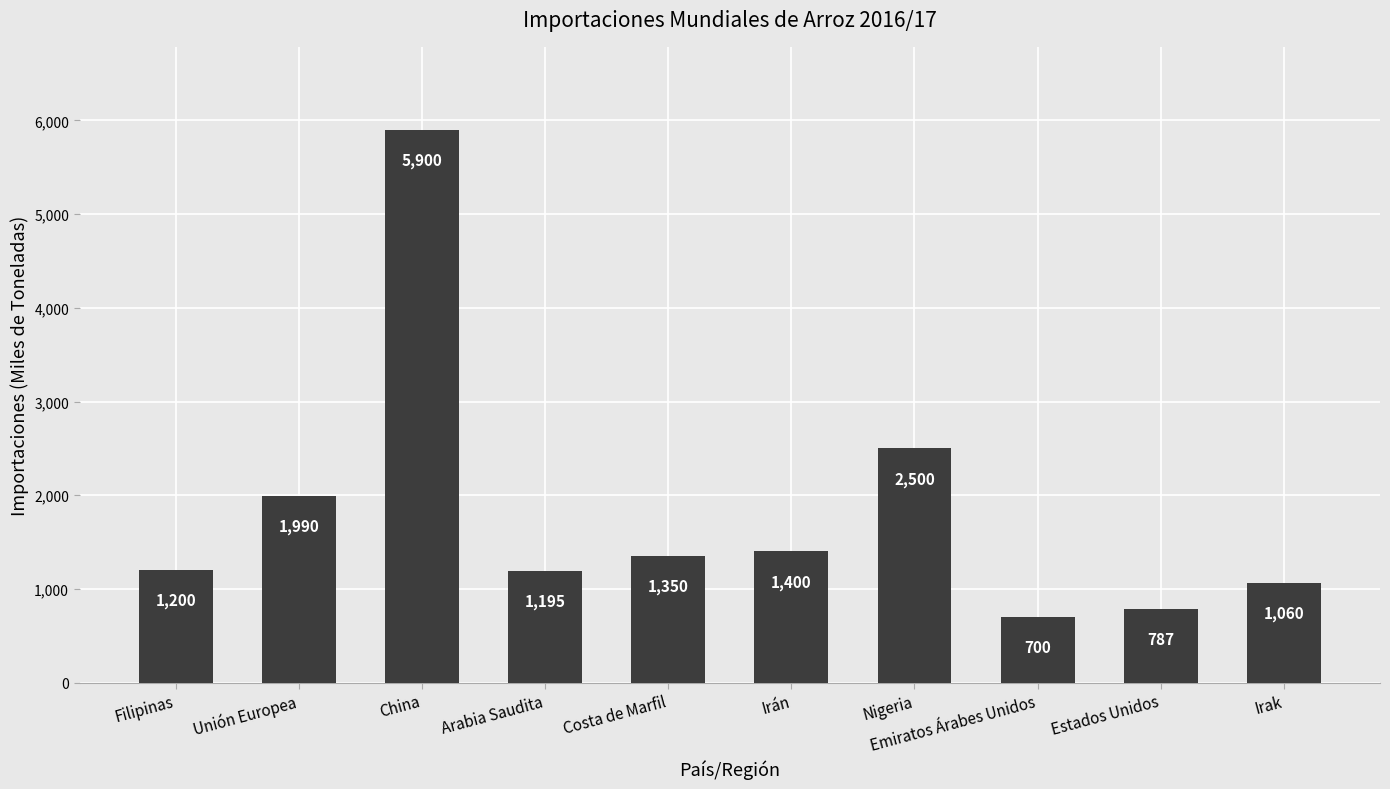

The chart shows a value of 2310 at Irán. True or false?

False